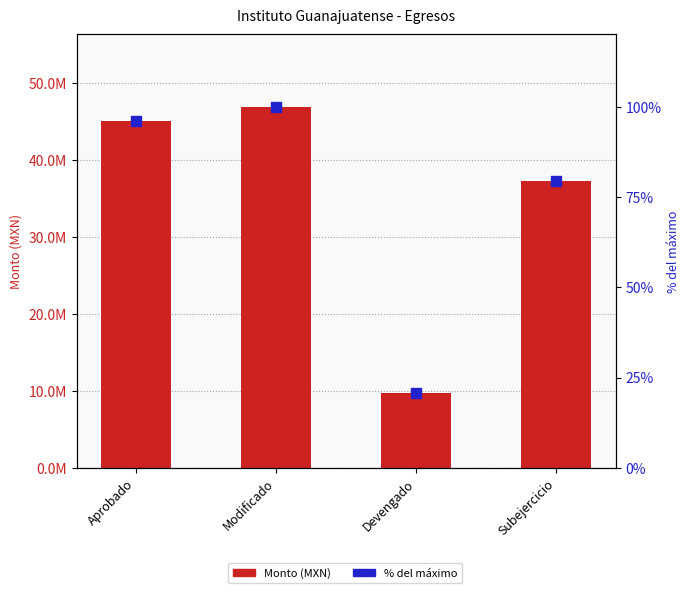

Which series has the largest total across all categories?

Devengado / Monto